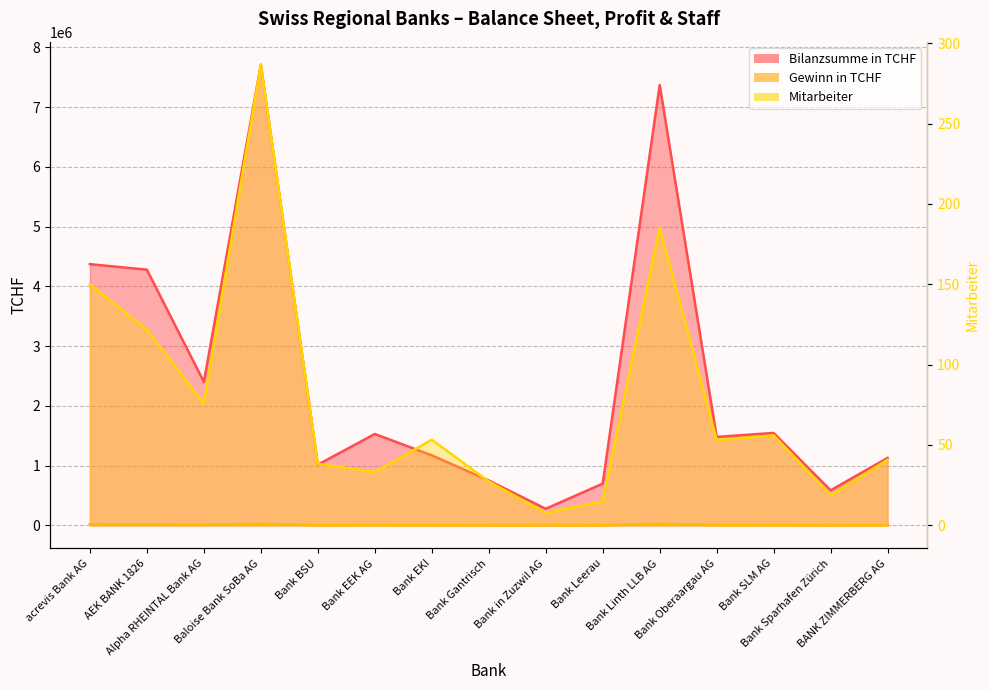

List the labels in order of Mitarbeiter value, smallest first.

Bank in Zuzwil AG, Bank Leerau, Bank Sparhafen Zürich, Bank Gantrisch, Bank EEK AG, Bank BSU, BANK ZIMMERBERG AG, Bank Oberaargau AG, Bank EKI, Bank SLM AG, Alpha RHEINTAL Bank AG, AEK BANK 1826, acrevis Bank AG, Bank Linth LLB AG, Baloise Bank SoBa AG